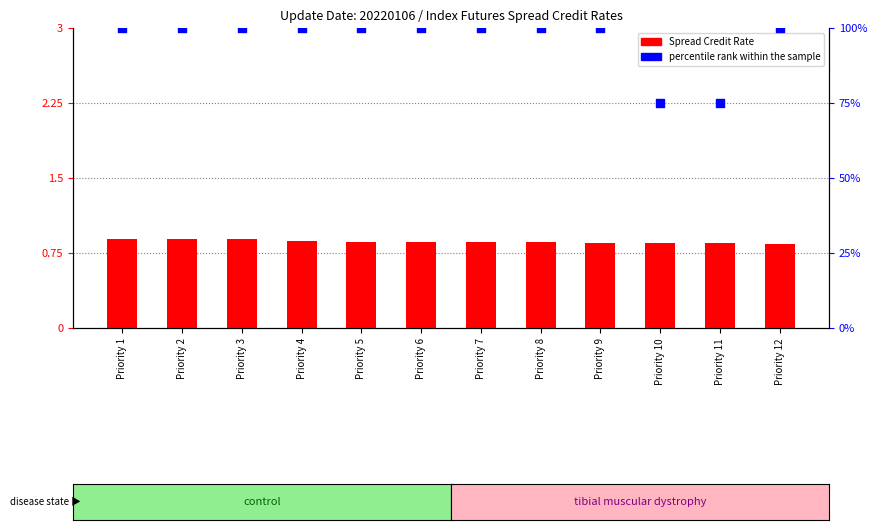

Is the value of Spread Credit Rate at Priority 11 greater than the value of percentile rank within the sample at Priority 4?

No